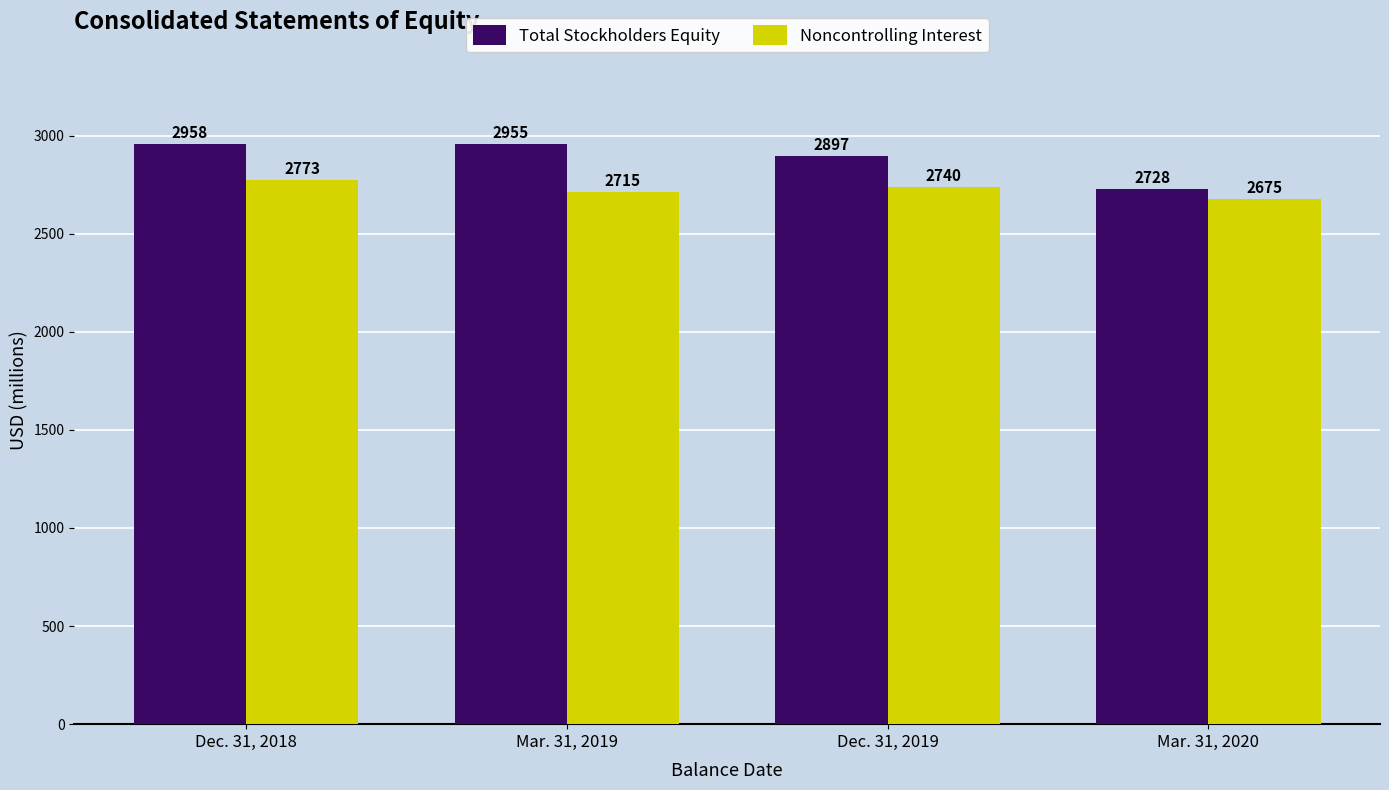

What is the sum of all Total Stockholders Equity values?

11538